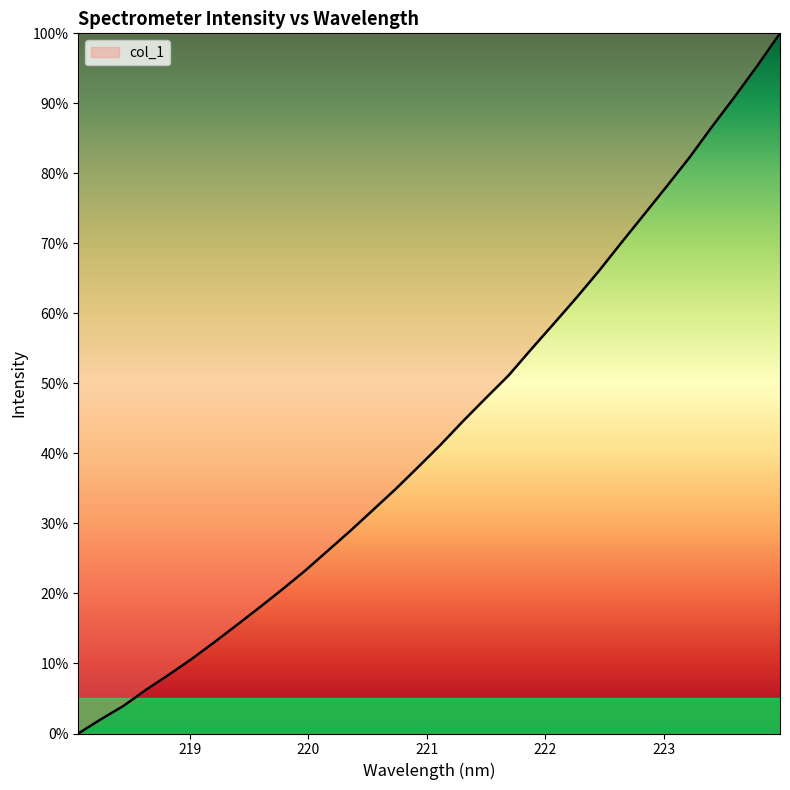

Reading left to right, transcribe all the data shown in this chart.

0.0	2.0	4.0	6.3	8.4	10.6	13.0	15.5	18.0	20.6	23.2	26.1	28.9	31.9	34.9	38.0	41.3	44.7	47.9	51.1	54.9	58.5	62.2	66.1	70.2	74.2	78.2	82.3	86.7	91.0	95.4	100.0